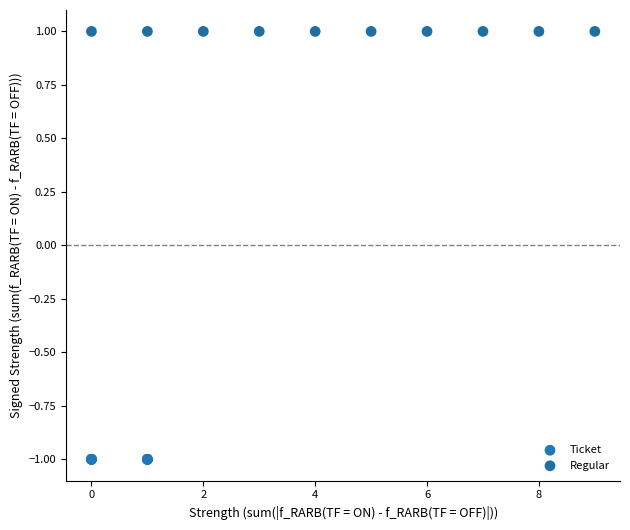

Which series contains the highest Y value?

Regular